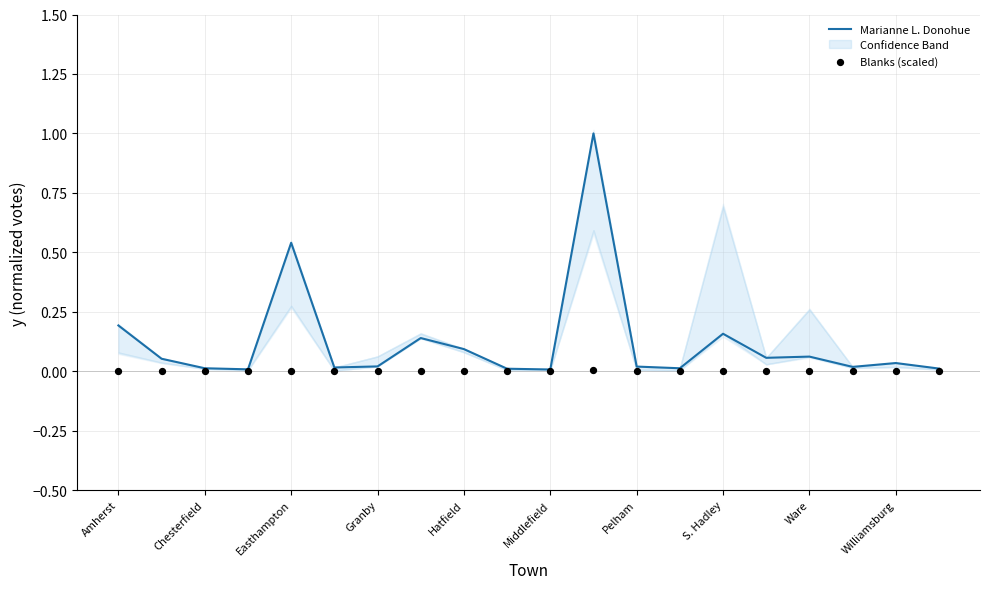

At which category is the sum across all series the highest?

11